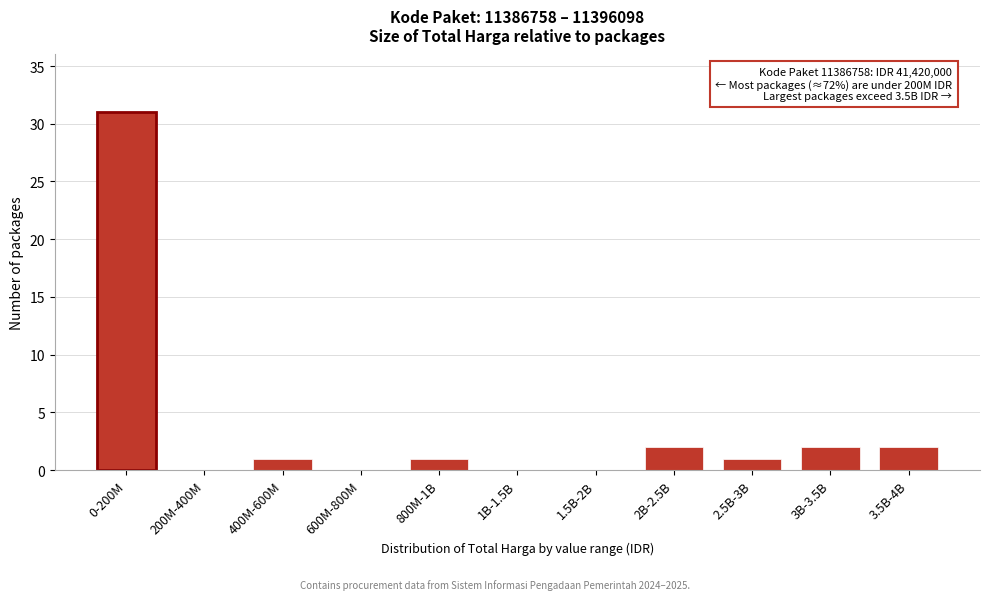

Reading left to right, transcribe all the data shown in this chart.

0-200M=31	200M-400M=0	400M-600M=1	600M-800M=0	800M-1B=1	1B-1.5B=0	1.5B-2B=0	2B-2.5B=2	2.5B-3B=1	3B-3.5B=2	3.5B-4B=2